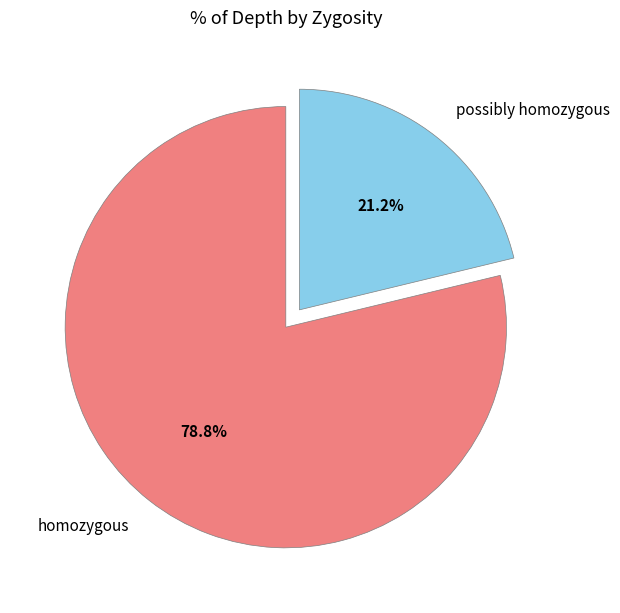

To the nearest percent, what is the average slice percentage?

50%